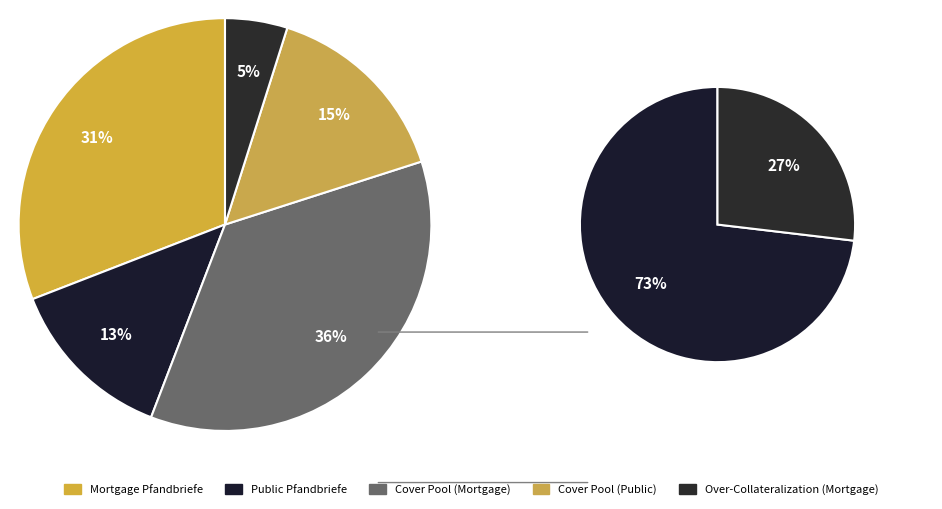

Count the number of slices in the pie.

5